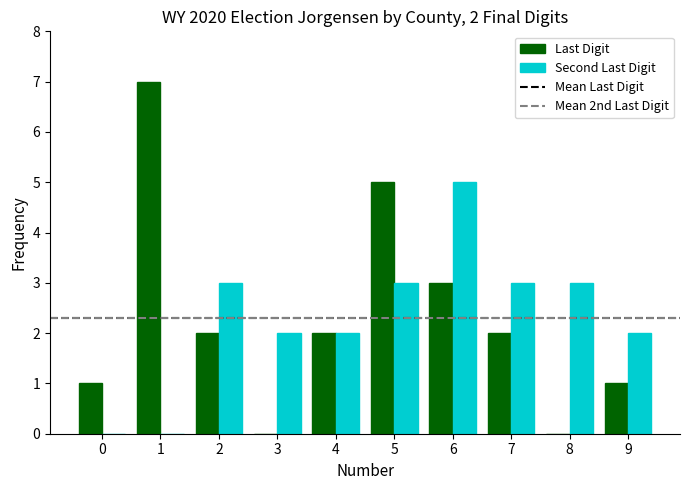

Reading left to right, what are all the values shown in this chart?

Last Digit: 0=1	1=7	2=2	3=0	4=2	5=5	6=3	7=2	8=0	9=1
Second Last Digit: 0=0	1=0	2=3	3=2	4=2	5=3	6=5	7=3	8=3	9=2